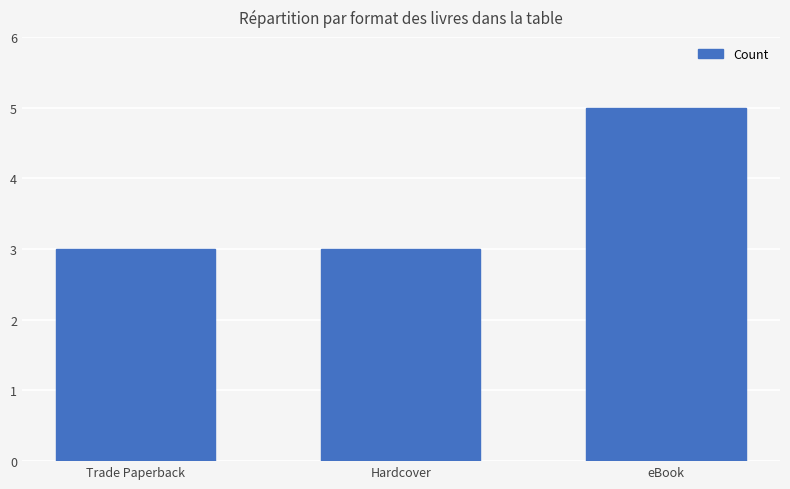

Reading right to left, list all the values displayed in this chart.

5	3	3